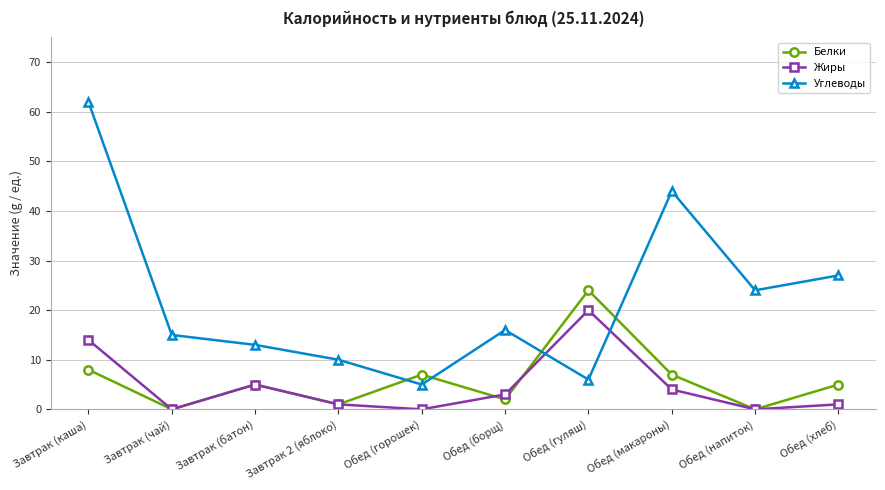

Between Обед (гуляш) and Обед (хлеб), which series saw the biggest shift?

Углеводы